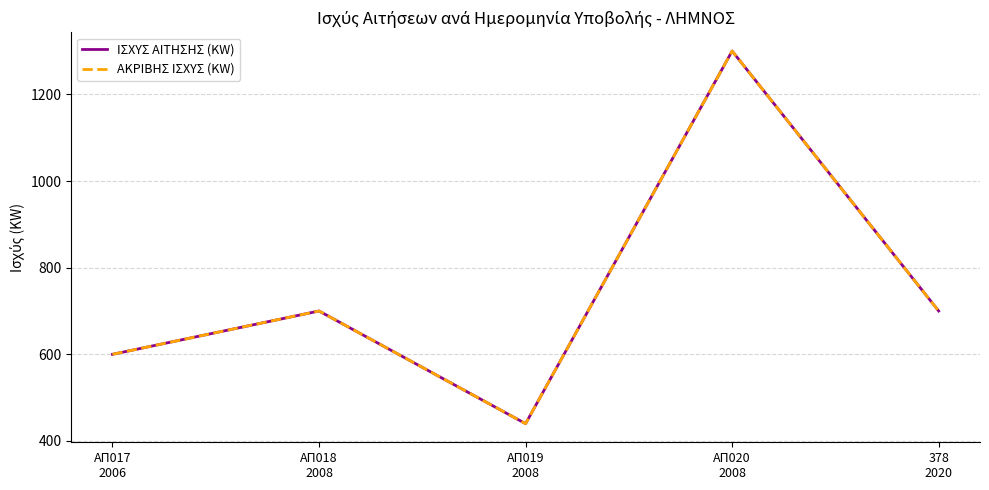

At which category does the chart reach its peak across all series?

ΑΠ020
2008